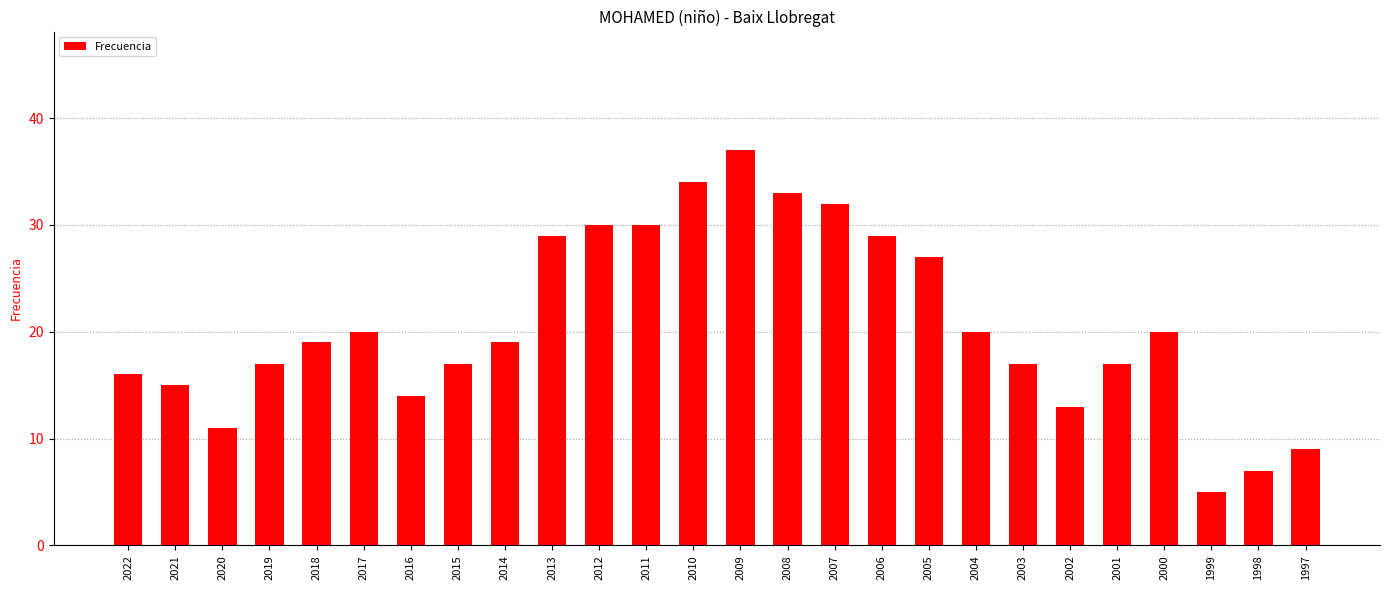

Which has a higher value, 1998 or 2013?

2013